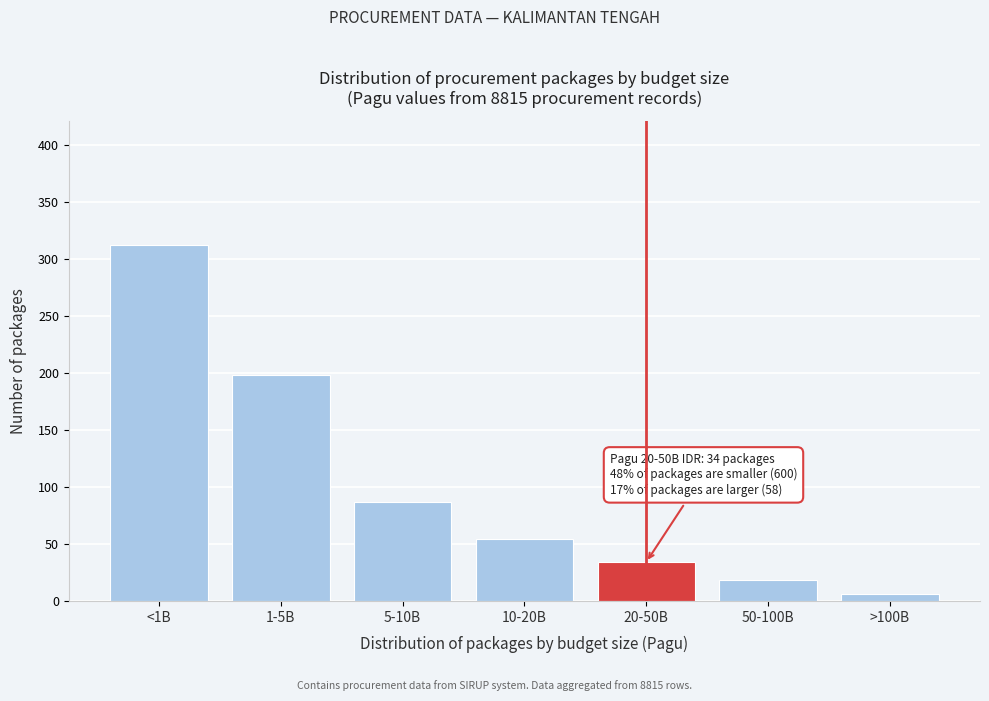

Reading right to left, extract all data points from this chart.

6	18	34	54	87	198	312